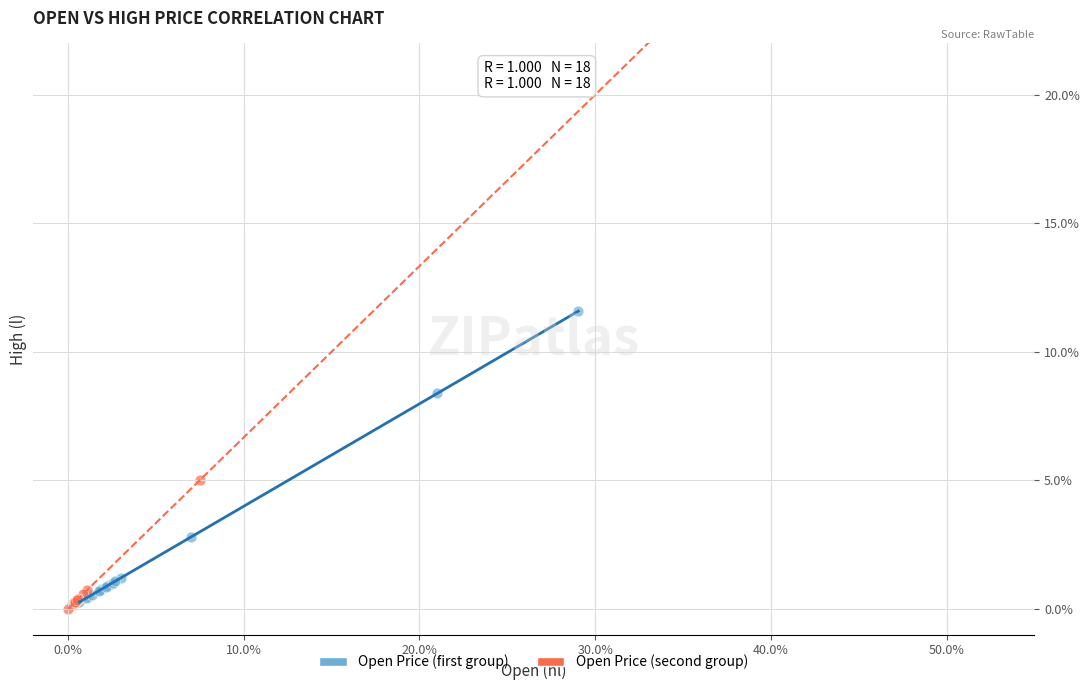

Which series contains the lowest Y value?

Open Price (second group)